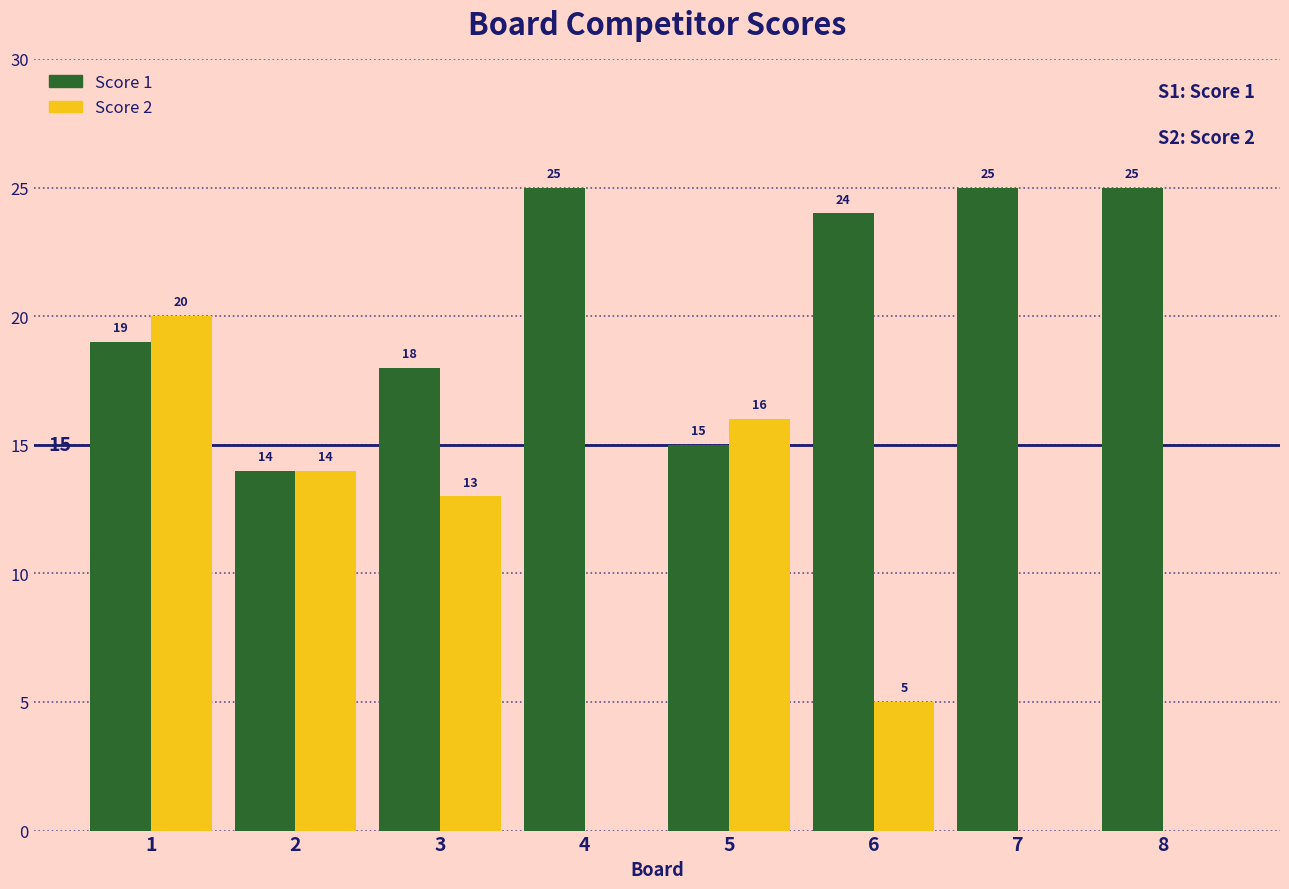

What is the sum of the Score 2 values at 4 and 6?

5